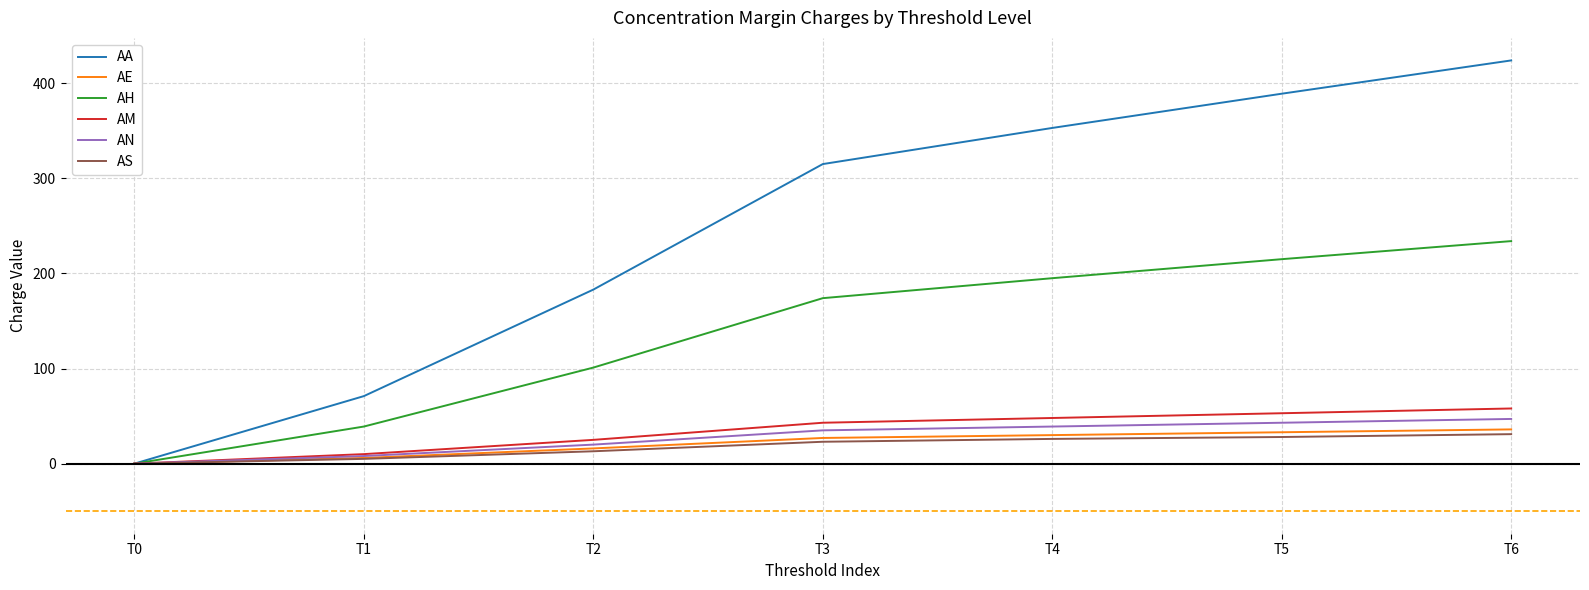

Which series has the widest spread of values?

AA